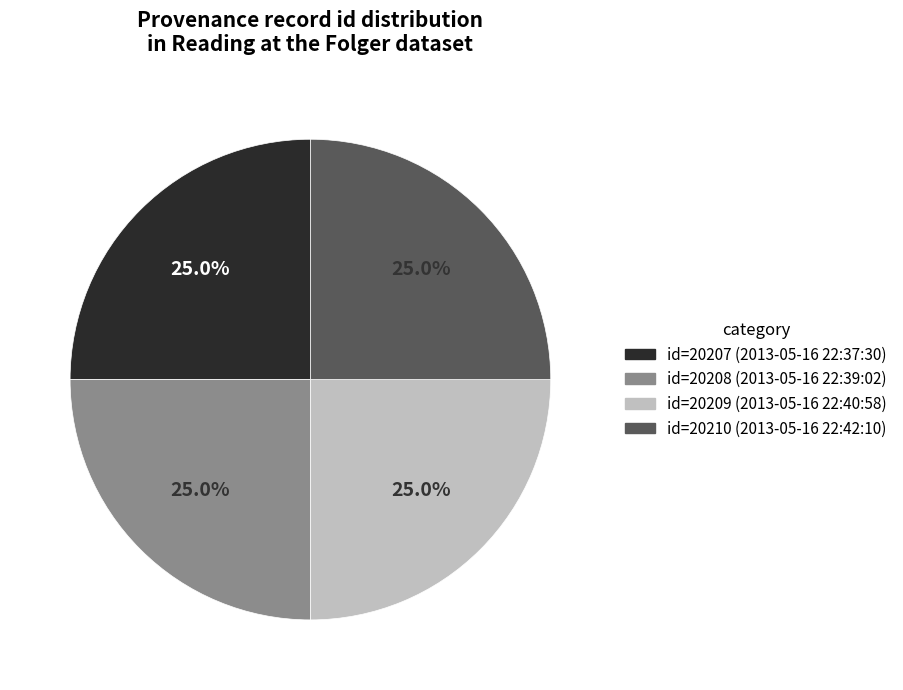

Does any single category account for the majority?

No